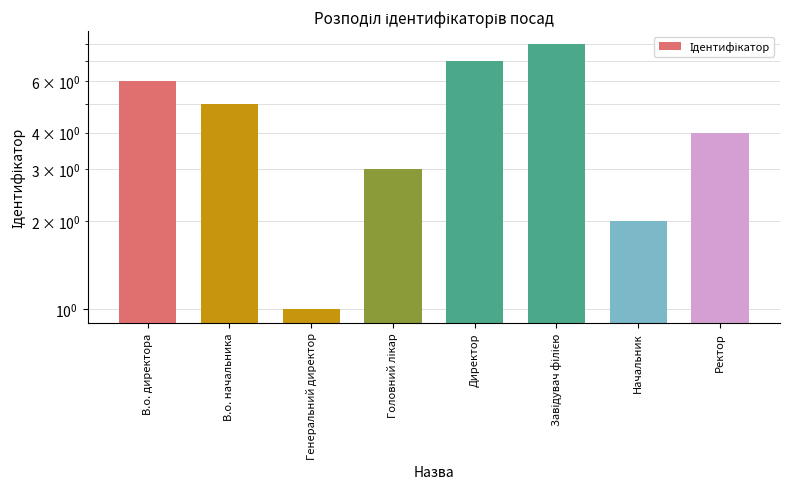

What is the label of the 1st bar from the right?

Ректор